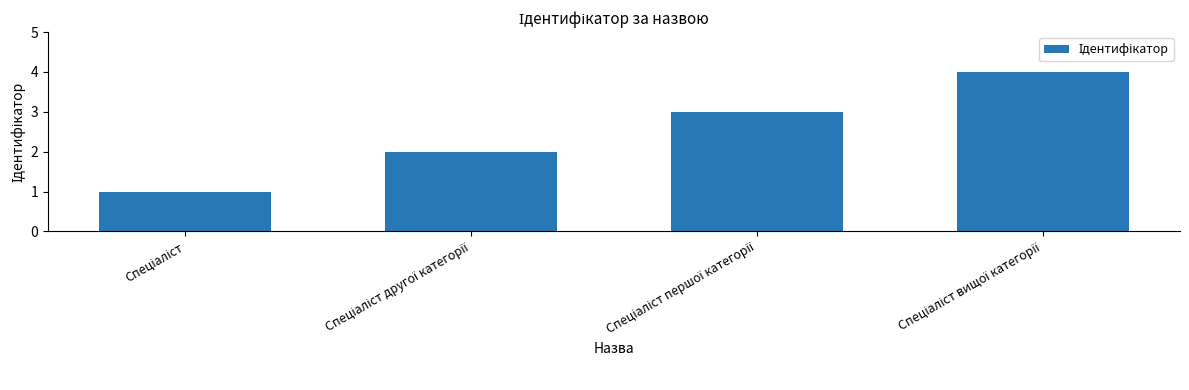

Reading left to right, list all the values displayed in this chart.

1	2	3	4